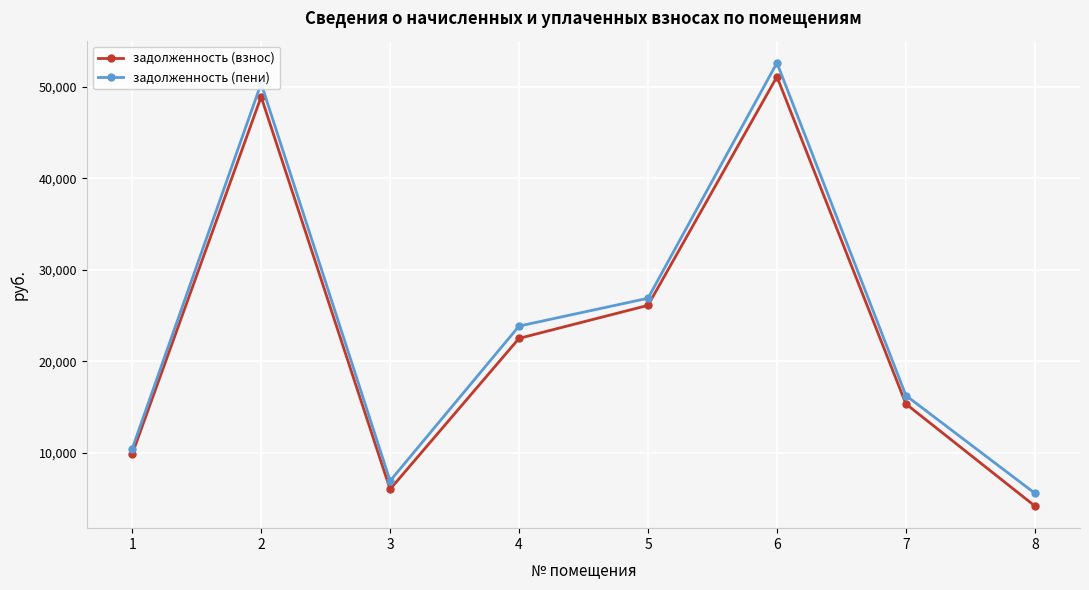

The value of задолженность (пени) at 1 is 15760.7. True or false?

False